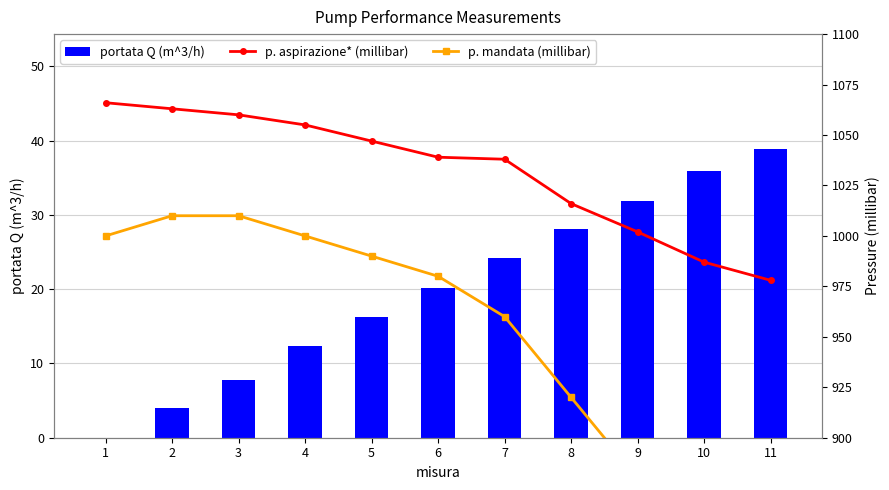

What is the value of the p. aspirazione* (millibar) bar at the 7th from the left?

1038.0